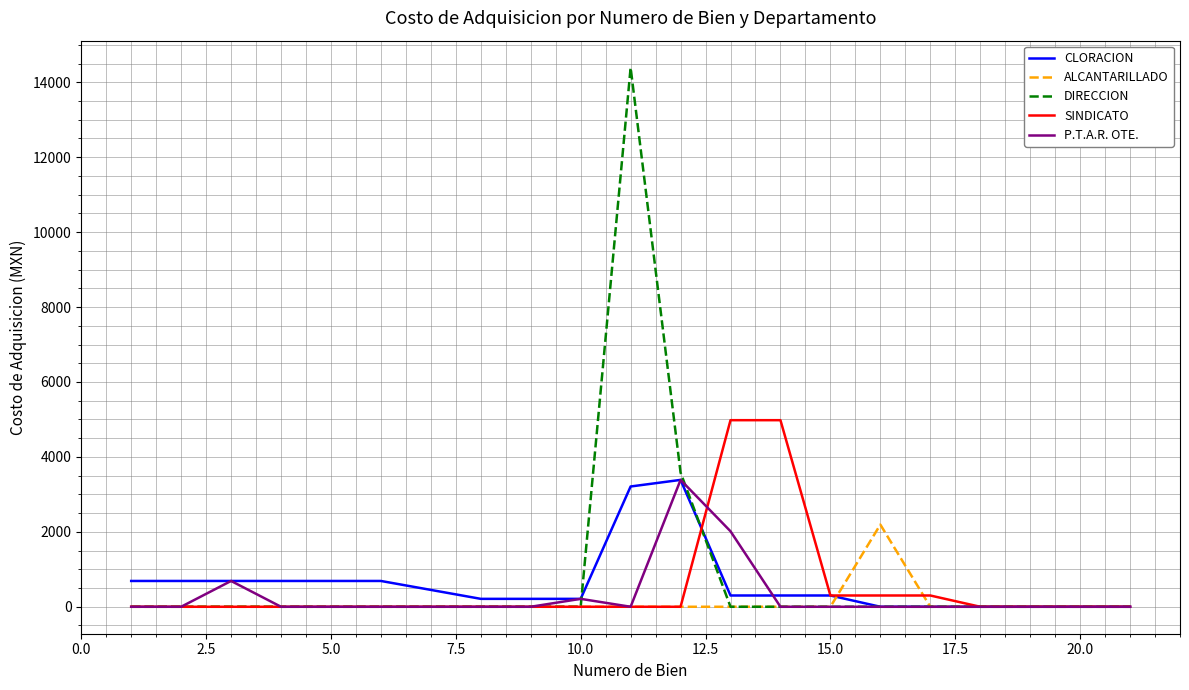

What is the highest value of the P.T.A.R. OTE. series?

3386.3